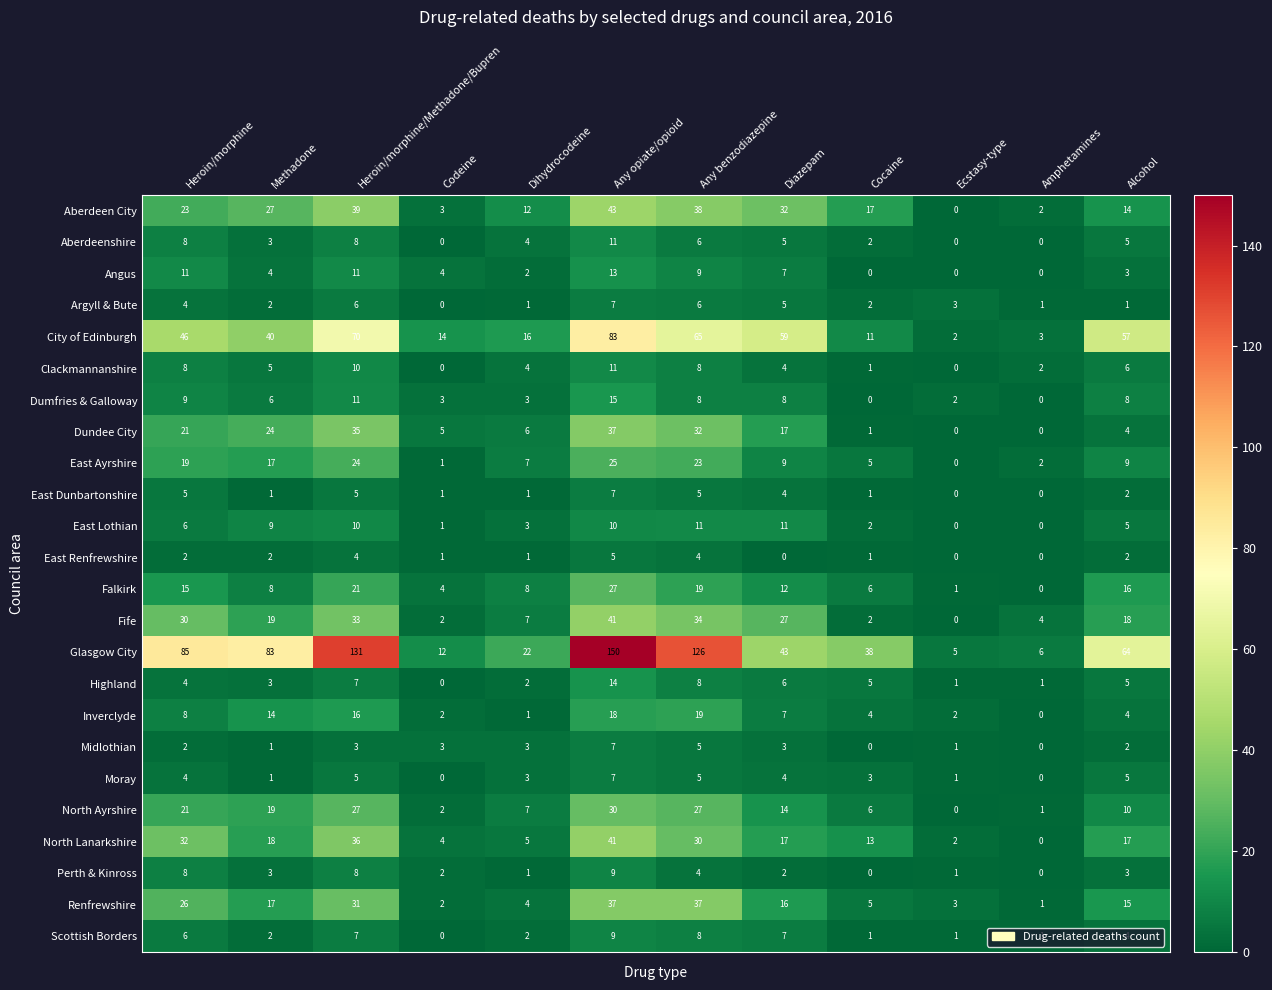

At how many categories does at least one series exceed 125?

3